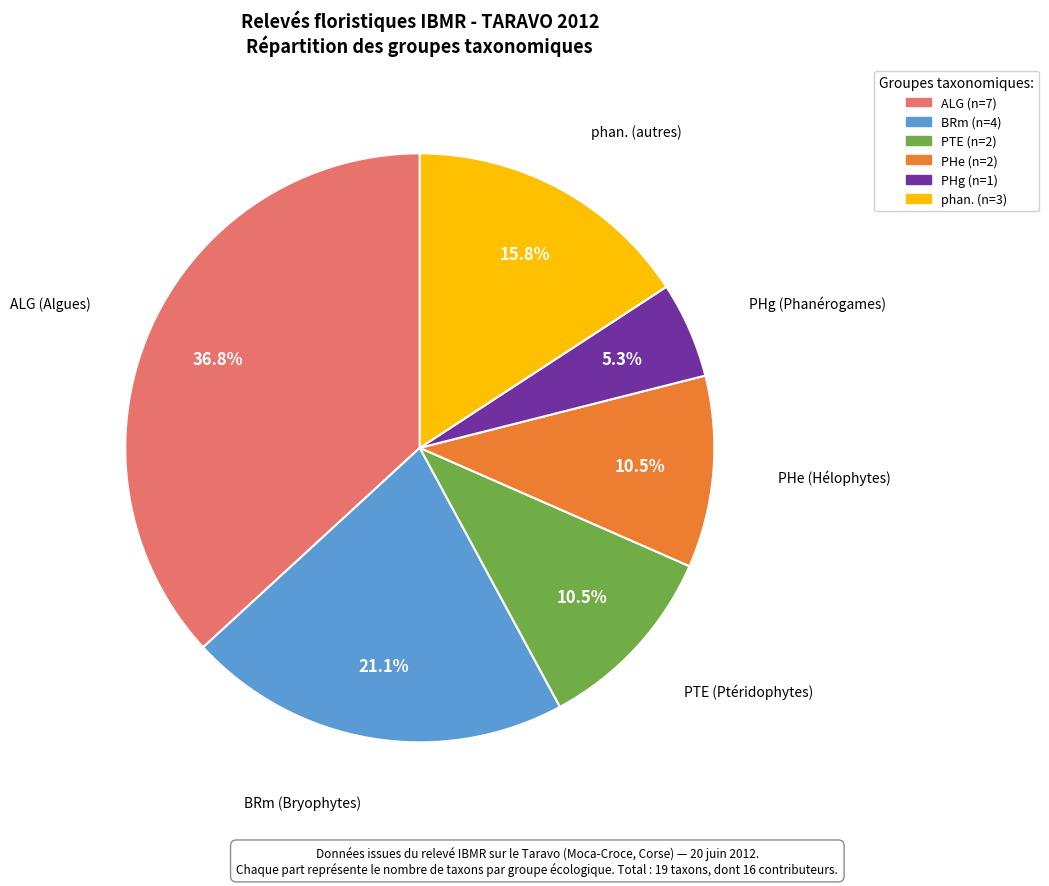

How much of the chart is everything except ALG?

63.2%